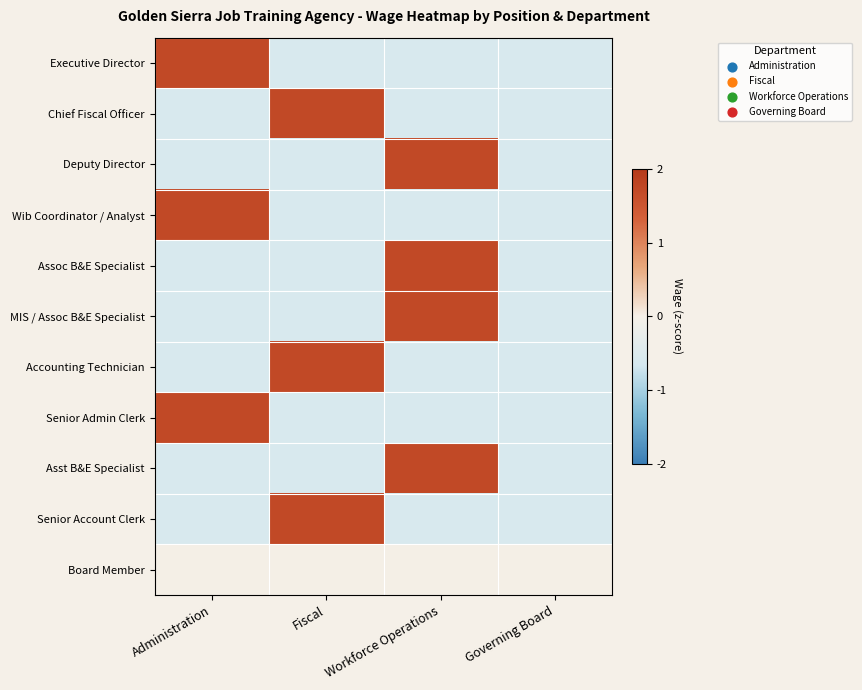

Reading left to right, extract all data points from this chart.

Executive Director: Administration=1.7	Fiscal=-0.6	Workforce Operations=-0.6	Governing Board=-0.6
Chief Fiscal Officer: Administration=-0.6	Fiscal=1.7	Workforce Operations=-0.6	Governing Board=-0.6
Deputy Director: Administration=-0.6	Fiscal=-0.6	Workforce Operations=1.7	Governing Board=-0.6
Wib Coordinator / Analyst: Administration=1.7	Fiscal=-0.6	Workforce Operations=-0.6	Governing Board=-0.6
Assoc B&E Specialist: Administration=-0.6	Fiscal=-0.6	Workforce Operations=1.7	Governing Board=-0.6
MIS / Assoc B&E Specialist: Administration=-0.6	Fiscal=-0.6	Workforce Operations=1.7	Governing Board=-0.6
Accounting Technician: Administration=-0.6	Fiscal=1.7	Workforce Operations=-0.6	Governing Board=-0.6
Senior Admin Clerk: Administration=1.7	Fiscal=-0.6	Workforce Operations=-0.6	Governing Board=-0.6
Asst B&E Specialist: Administration=-0.6	Fiscal=-0.6	Workforce Operations=1.7	Governing Board=-0.6
Senior Account Clerk: Administration=-0.6	Fiscal=1.7	Workforce Operations=-0.6	Governing Board=-0.6
Board Member: Administration=0.0	Fiscal=0.0	Workforce Operations=0.0	Governing Board=0.0